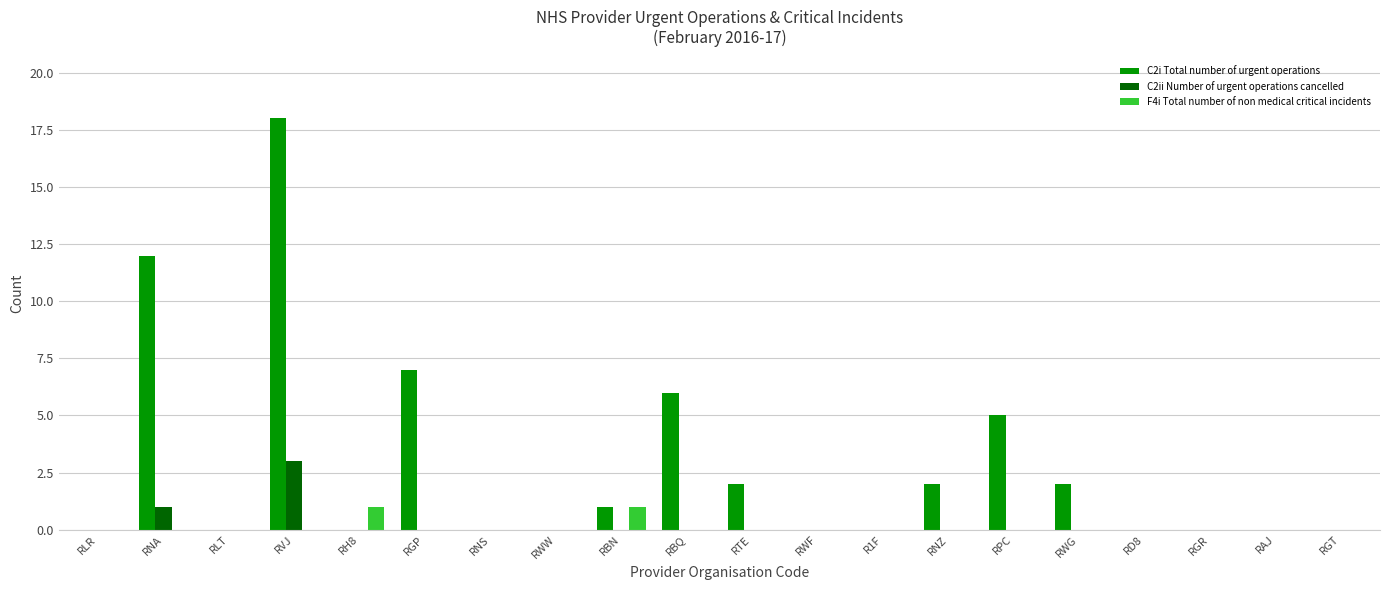

Between RBN and RBQ, which series saw the biggest shift?

C2i Total number of urgent operations